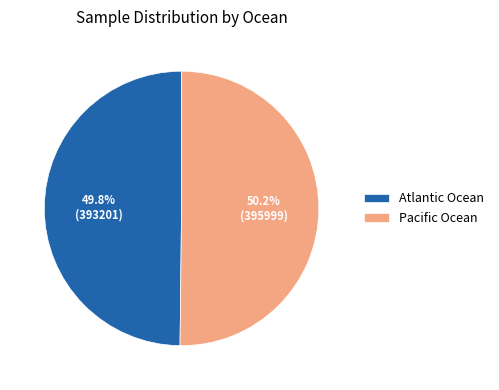

To the nearest percent, what portion does Pacific Ocean represent?

50%